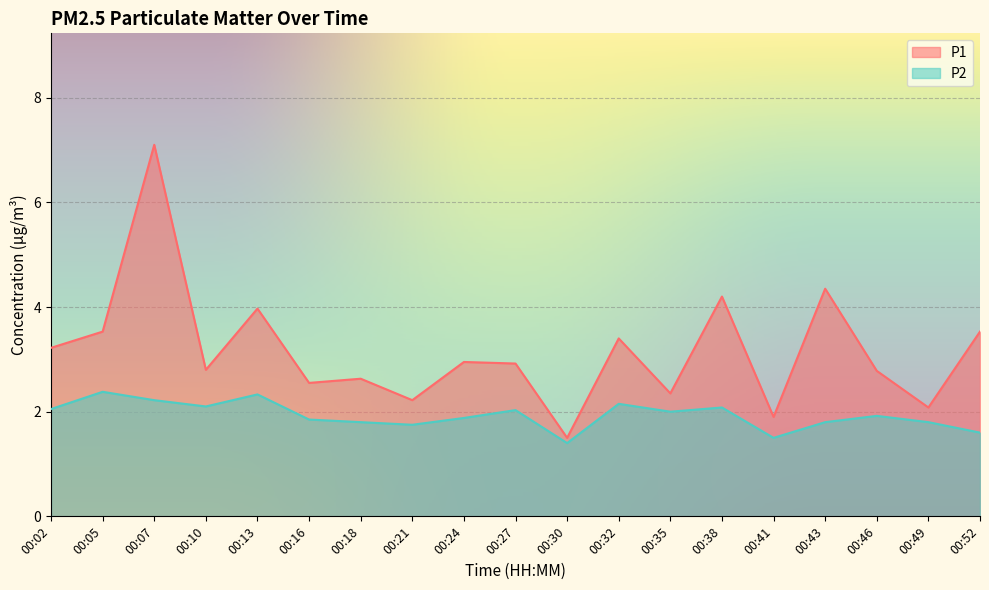

What is the value of the P1 point at the 17th from the left?

2.8